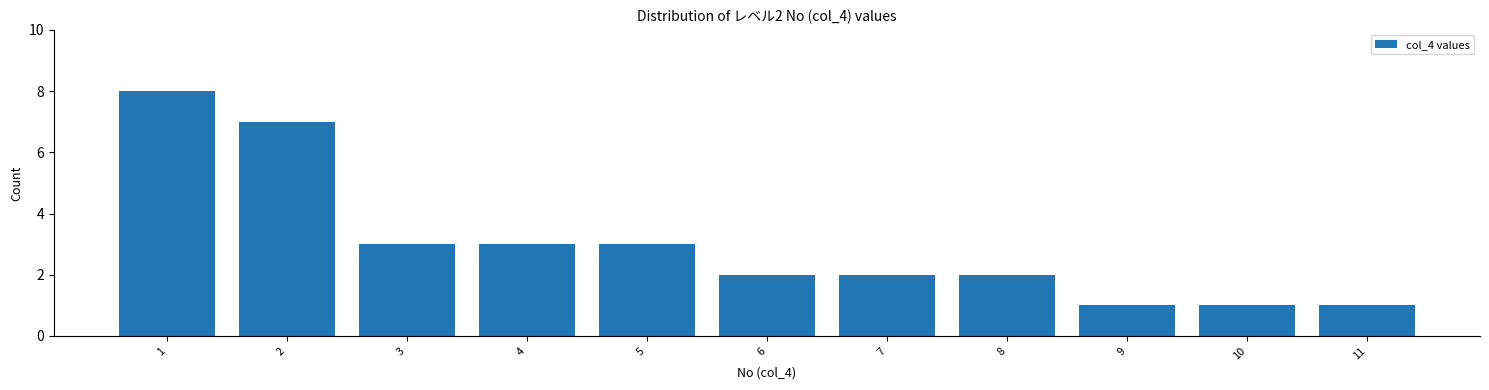

Over which range of the x-axis is the bar tallest?

0.5 to 1.5